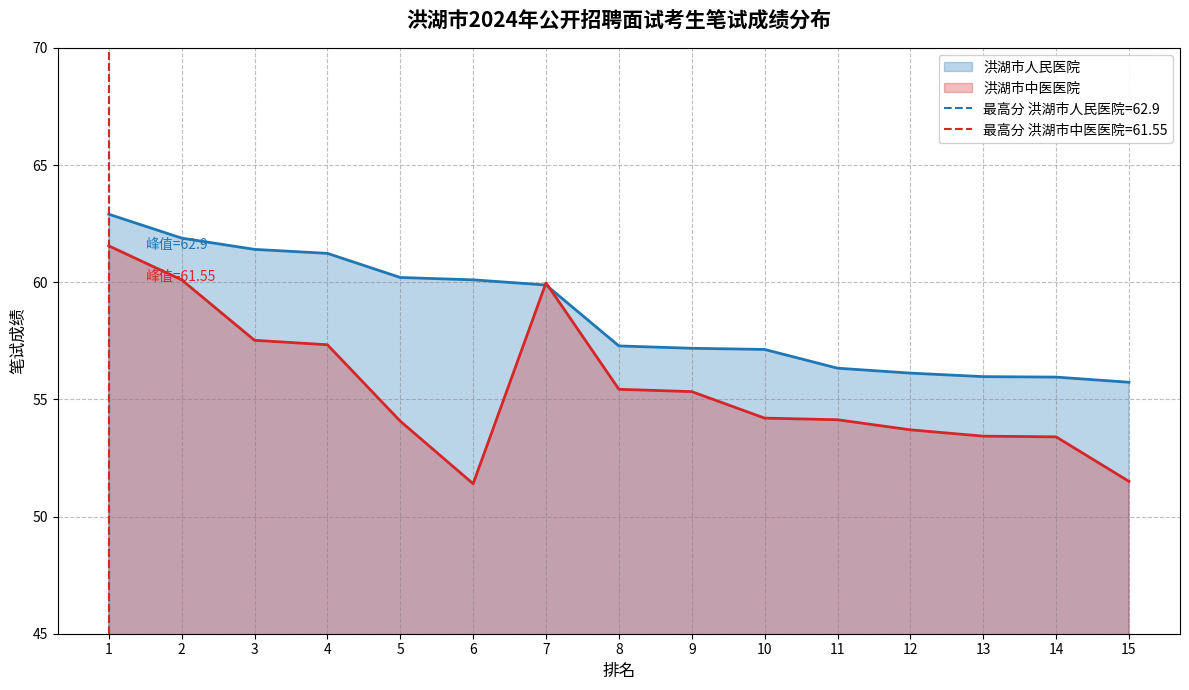

Reading right to left, what are all the values shown in this chart?

洪湖市人民医院: 15=55.7	14=56.0	13=56.0	12=56.1	11=56.3	10=57.1	9=57.2	8=57.3	7=59.9	6=60.1	5=60.2	4=61.2	3=61.4	2=61.9	1=62.9
洪湖市中医医院: 15=51.5	14=53.4	13=53.4	12=53.7	11=54.1	10=54.2	9=55.3	8=55.4	7=60.0	6=51.4	5=54.1	4=57.3	3=57.5	2=60.1	1=61.5